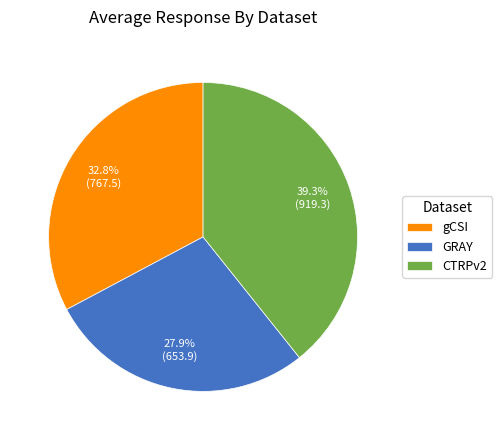

Combined, what portion of the pie is GRAY and gCSI?

60.7%